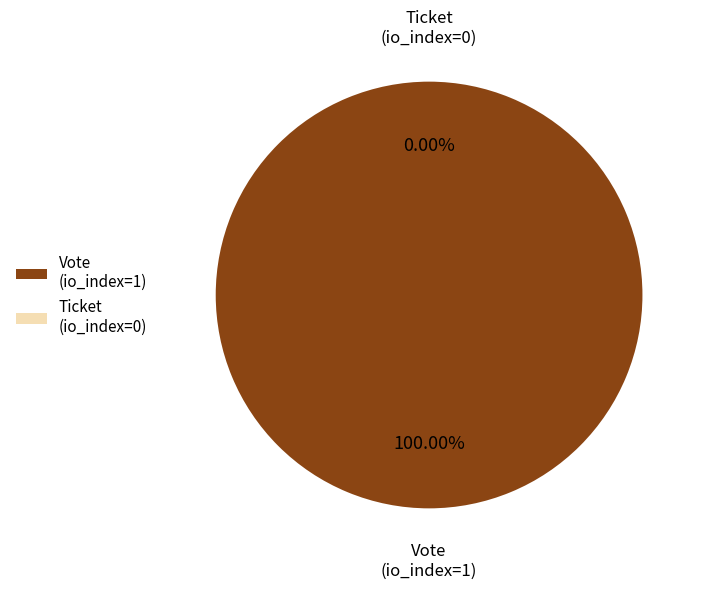

Does Ticket (io_index=0) represent more than half of the total?

No